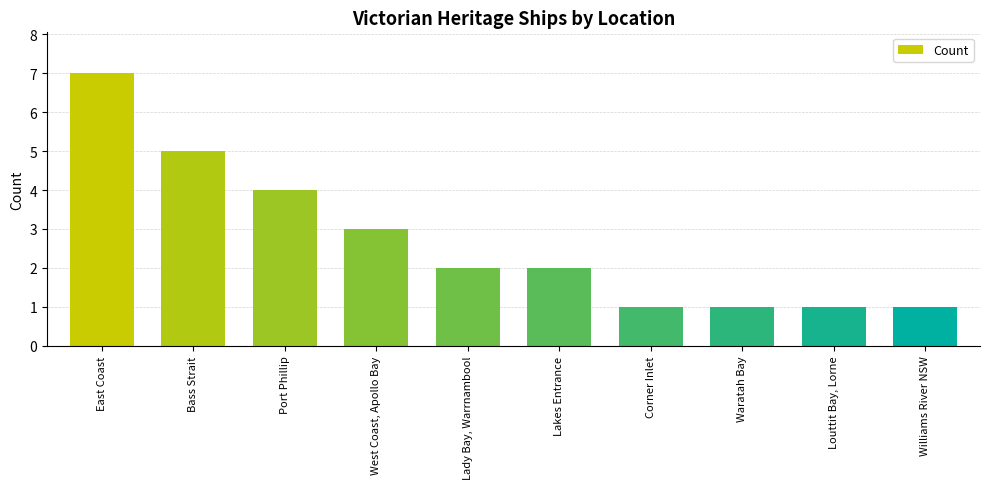

What position from the right is Lakes Entrance?

5